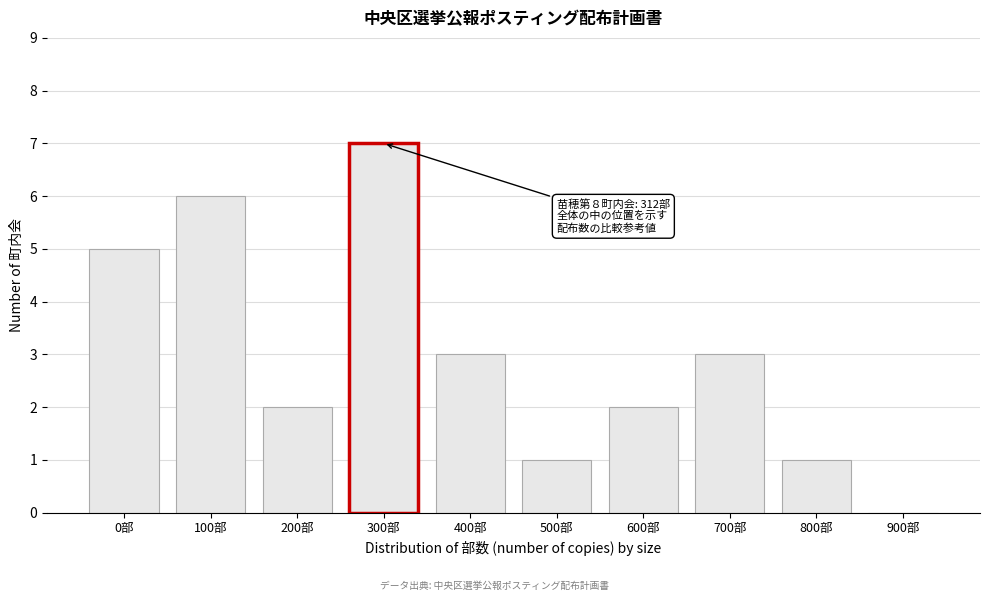

Reading right to left, what are all the values shown in this chart?

900部=0	800部=1	700部=3	600部=2	500部=1	400部=3	300部=7	200部=2	100部=6	0部=5